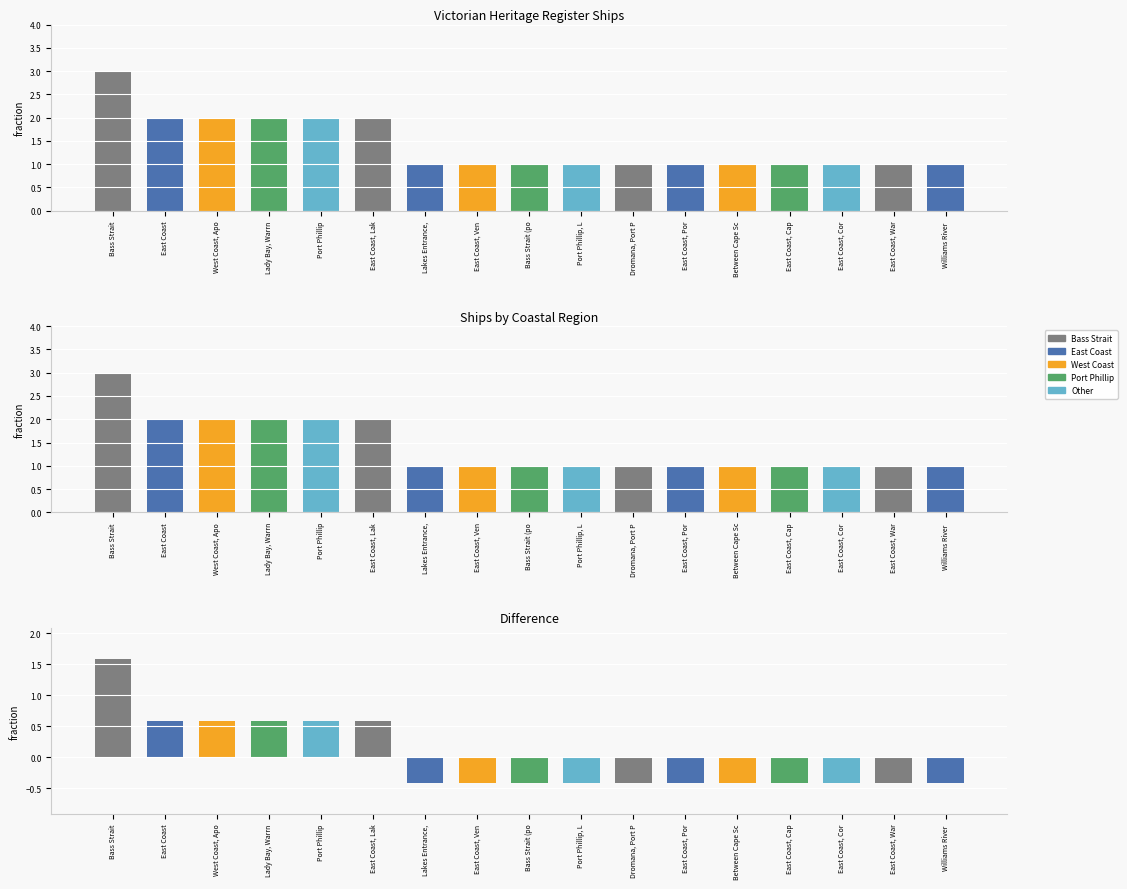

Between Dromana, Port P and East Coast, Cap, which is larger?

Dromana, Port P